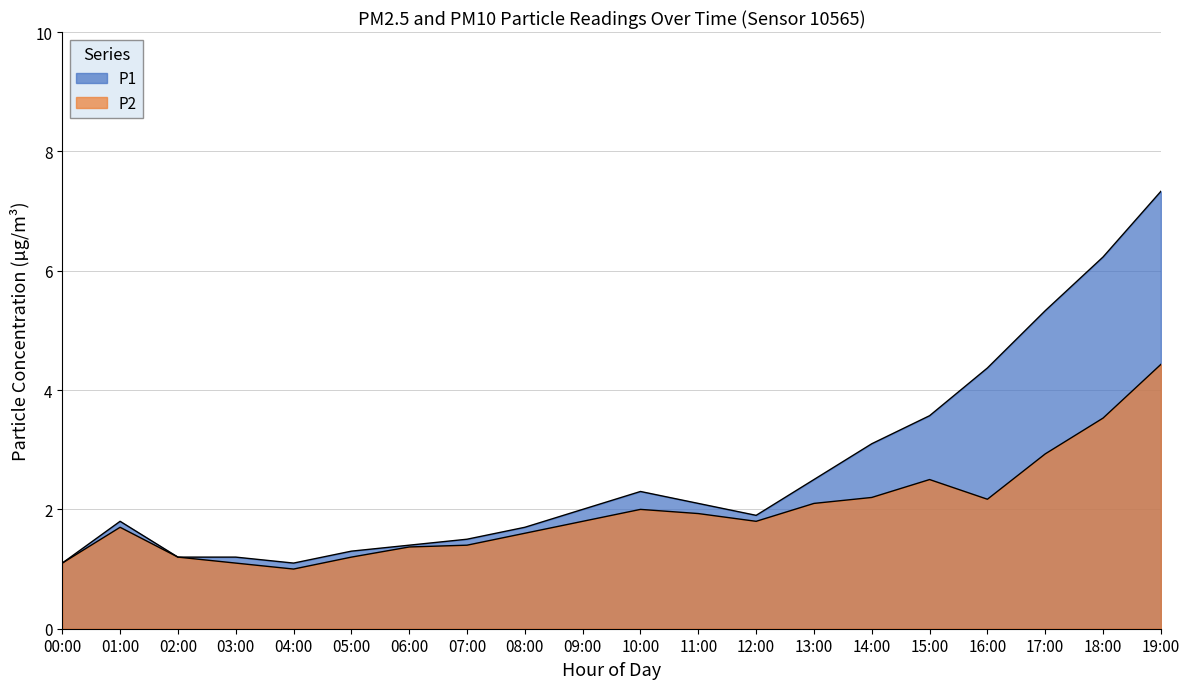

What is the difference between the maximum and second lowest values in the P1 series?

6.2